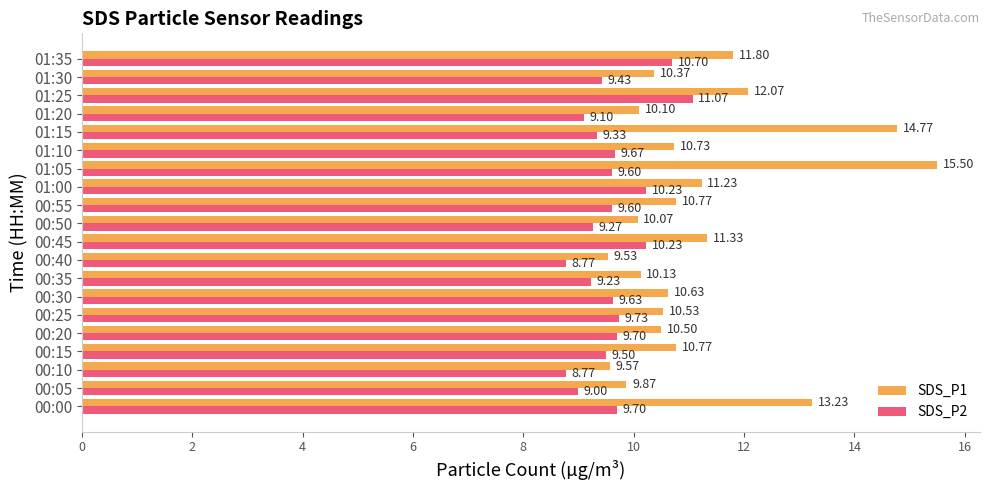

Which series has the largest range (max minus min)?

SDS_P1